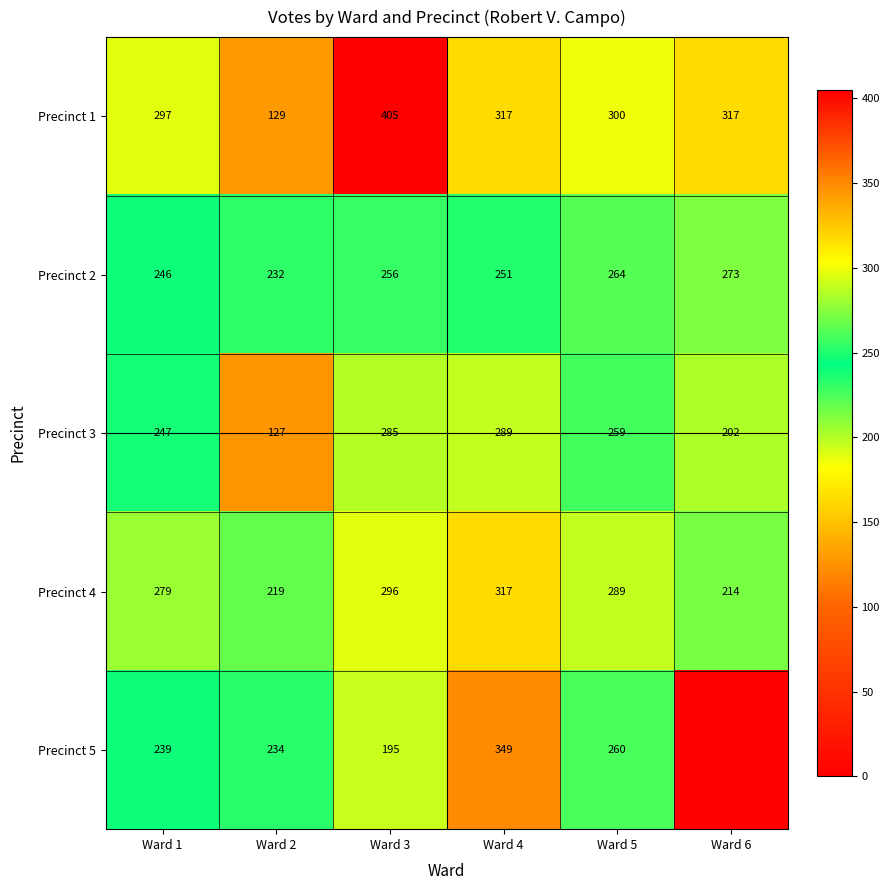

What is the sum of all Precinct 4 values?

1614